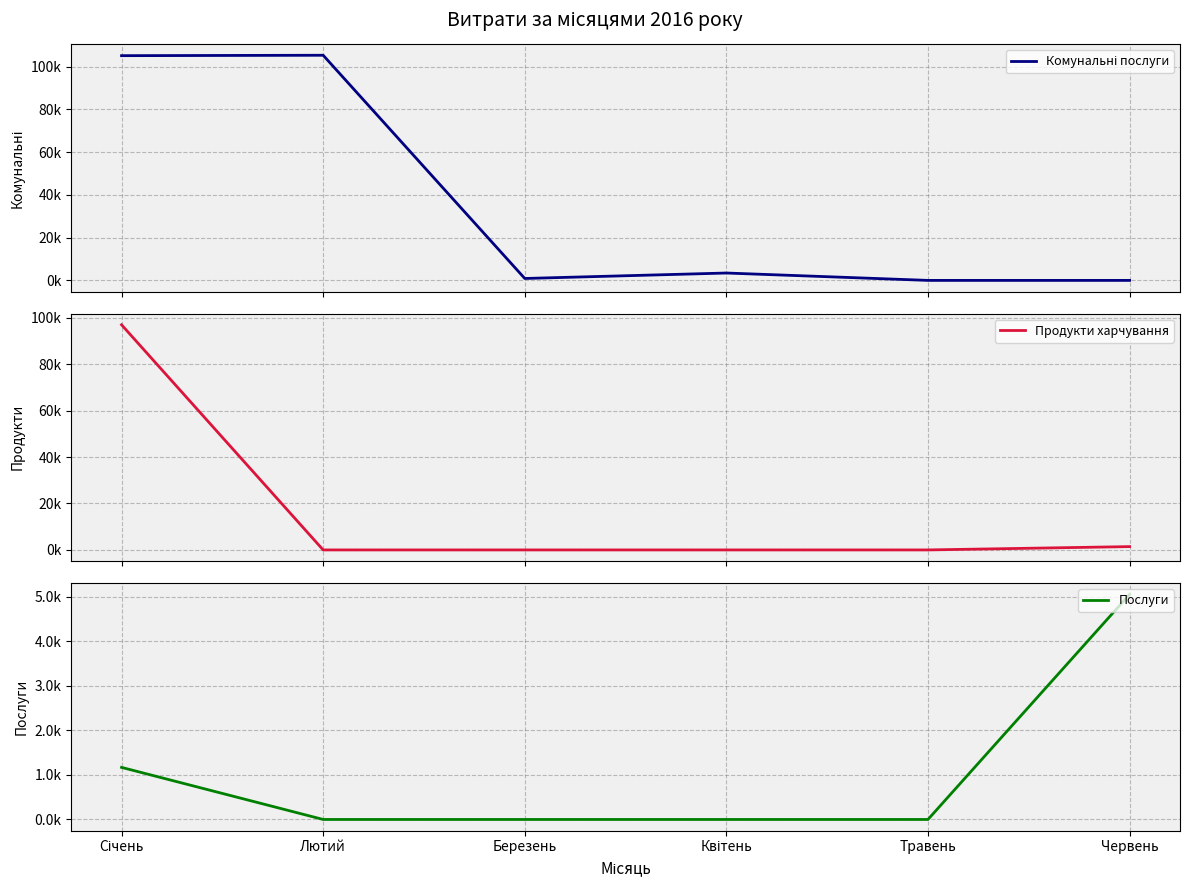

What is the sum of the Комунальні послуги values at Березень and Лютий?

106188.0